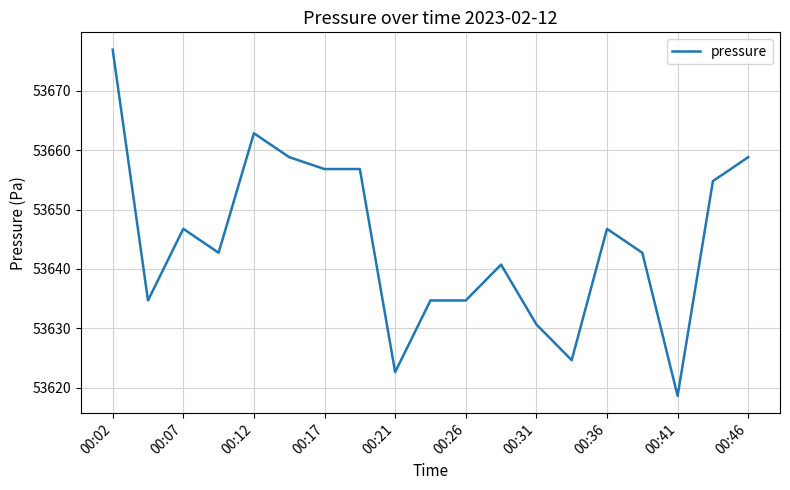

What is the maximum value shown in the chart?

53676.9